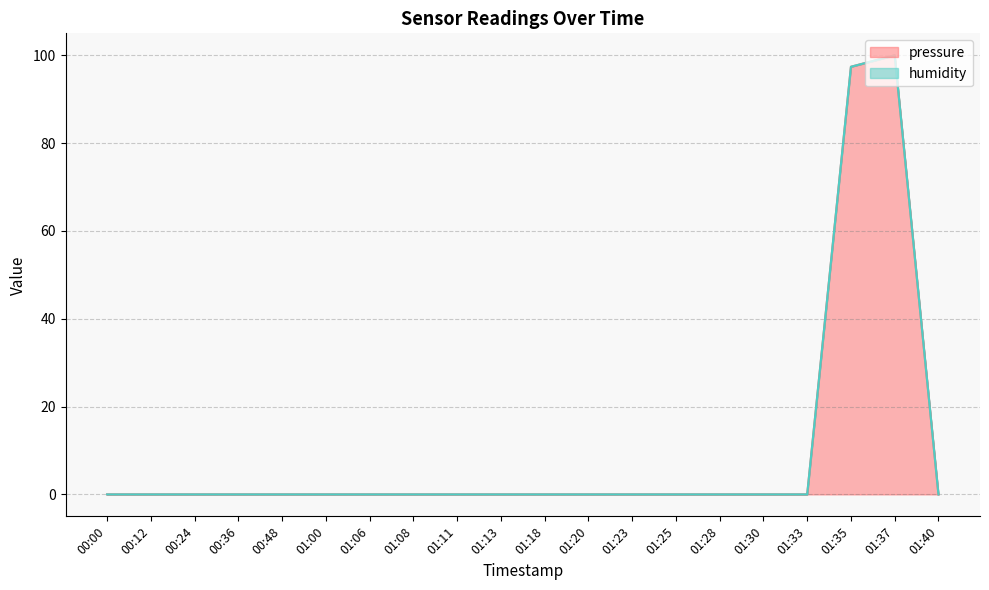

At which category does the data reach its first local peak?

01:37